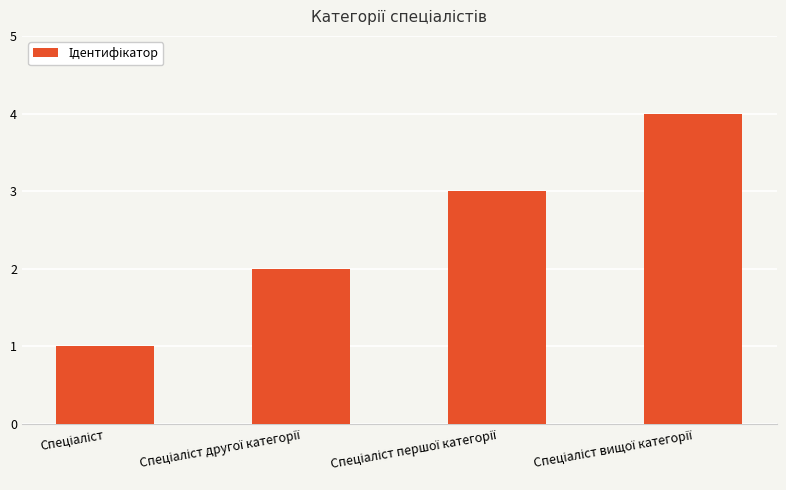

How many values are below 3?

2